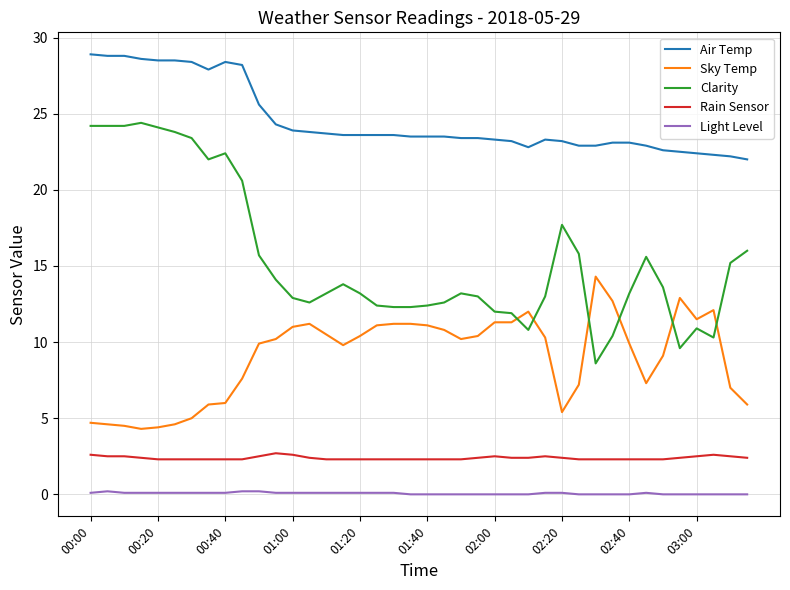

Which series has the largest total across all categories?

Air Temp